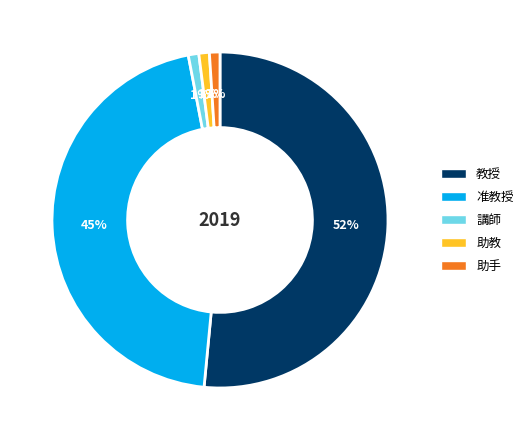

To the nearest percent, what is the average slice percentage?

20%